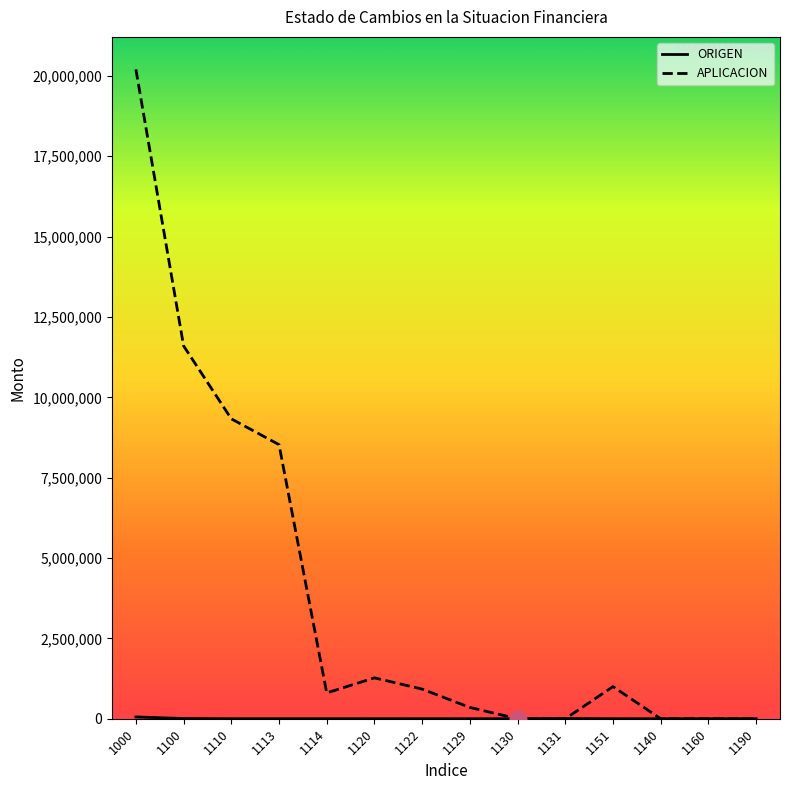

What is the maximum value shown in the chart?

20204390.2